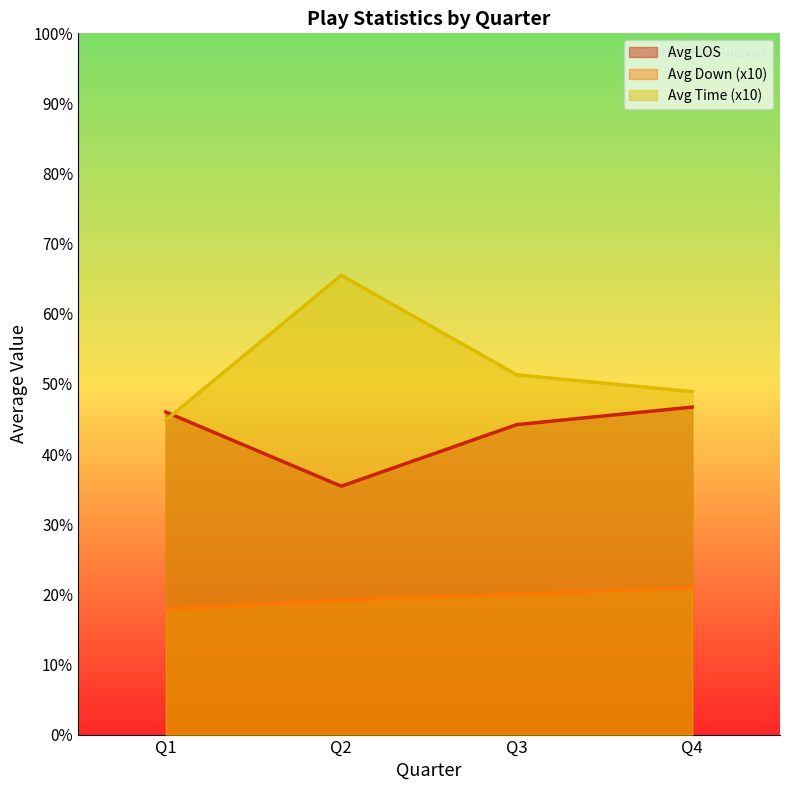

True or false: Avg Down has a value of 3.5 at Q2.

False